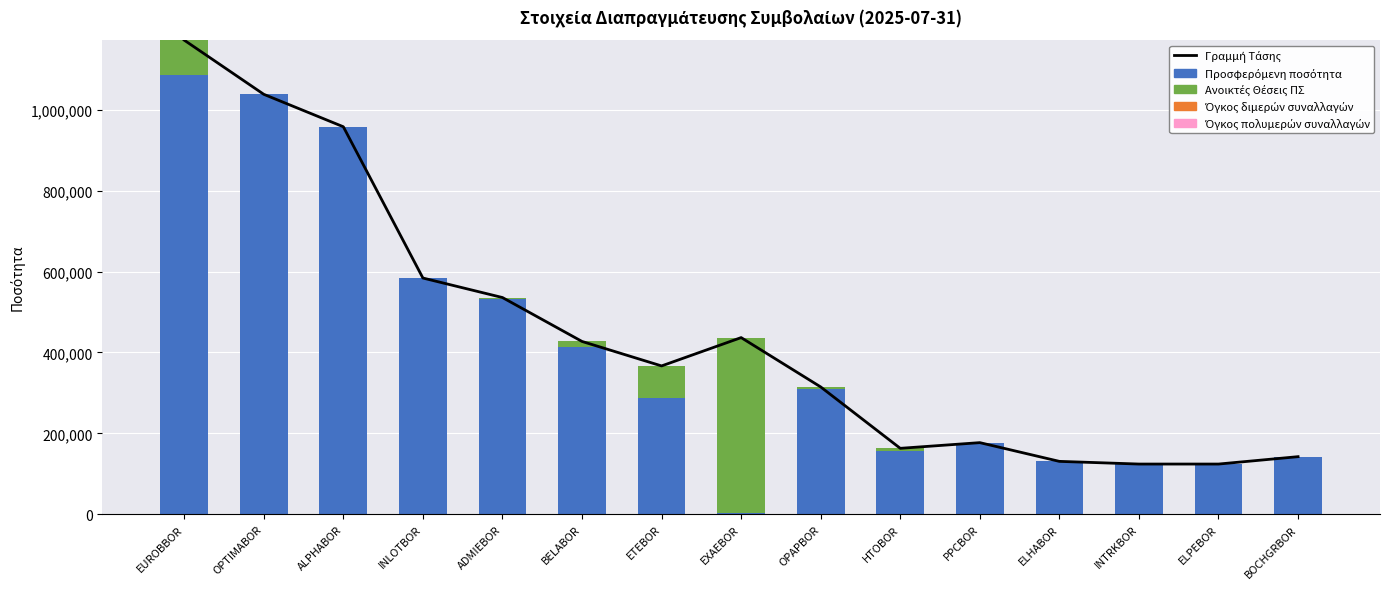

True or false: Όγκος διμερών συναλλαγών has a value of 0 at ALPHABOR.

True